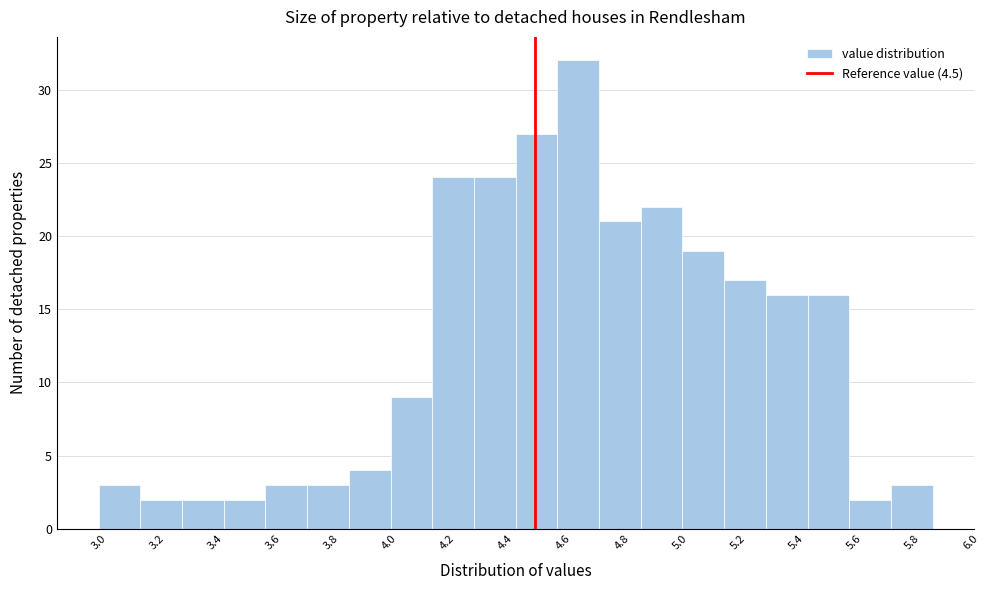

Reading left to right, list every bar in this chart as the range it spans on the x-axis followed by its height. Neither the bar edges nor the heights are printed on the chart, so give them approximately, as read against the axes.

3.00 to 3.14: 3
3.14 to 3.28: 2
3.28 to 3.44: 2
3.44 to 3.58: 2
3.58 to 3.72: 3
3.72 to 3.86: 3
3.86 to 4.00: 4
4.00 to 4.14: 9
4.14 to 4.30: 24
4.30 to 4.44: 24
4.44 to 4.58: 27
4.58 to 4.72: 32
4.72 to 4.86: 21
4.86 to 5.00: 22
5.00 to 5.16: 19
5.16 to 5.30: 17
5.30 to 5.44: 16
5.44 to 5.58: 16
5.58 to 5.72: 2
5.72 to 5.88: 3